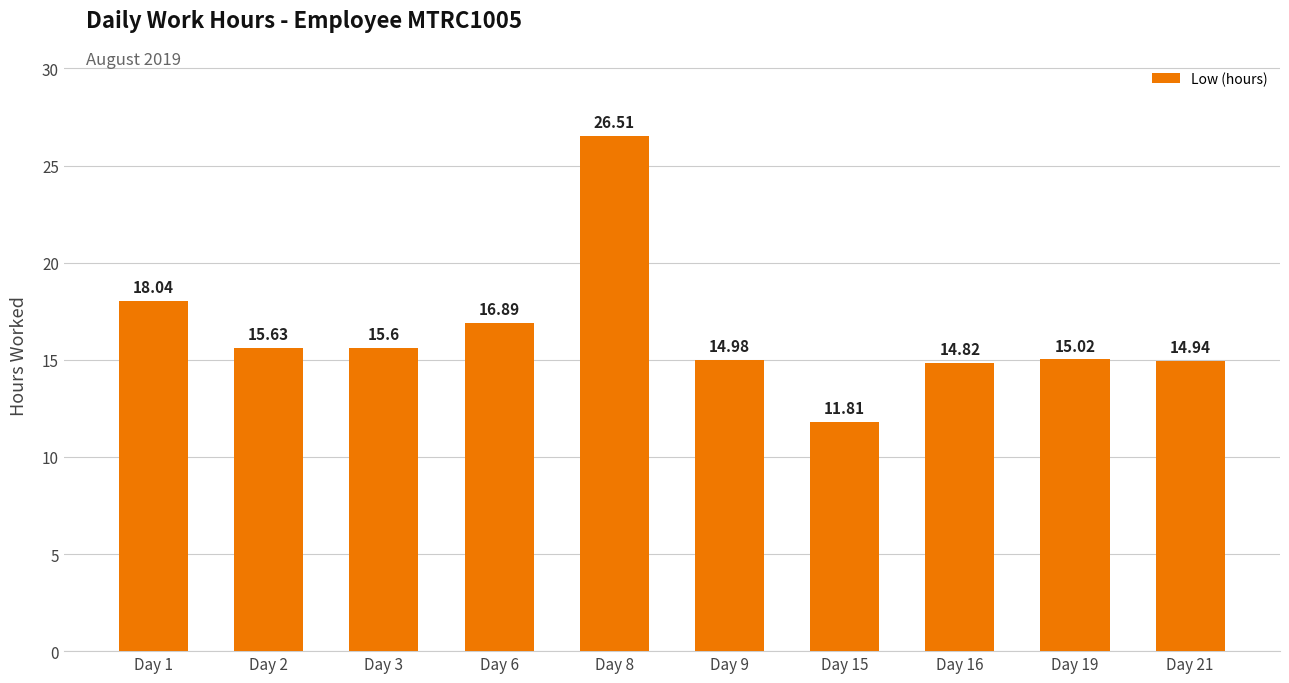

The chart shows a value of 15.6 at Day 3. True or false?

True